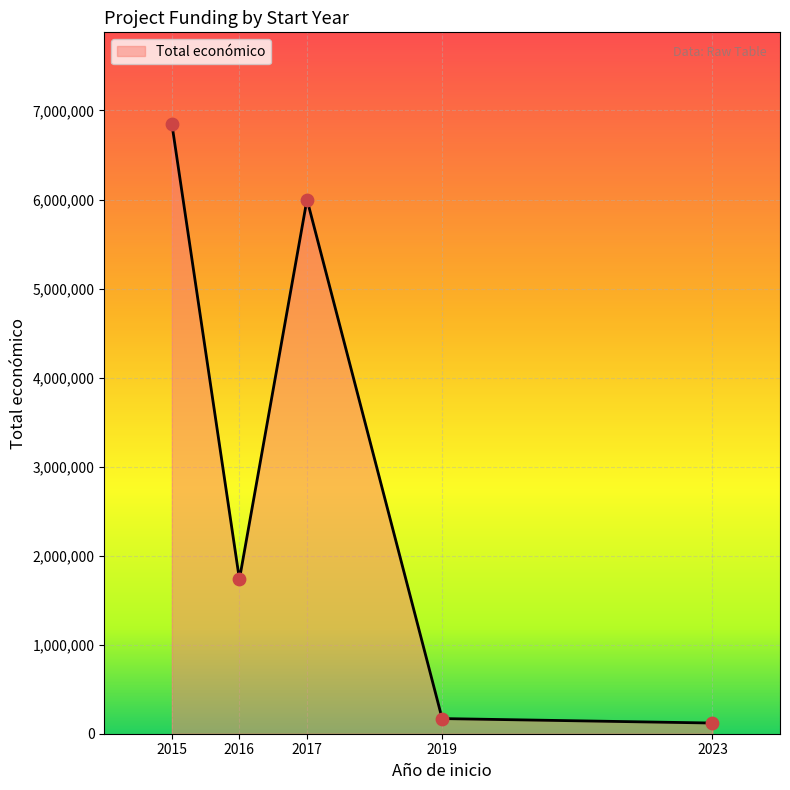

What is the change in value from 2015 to 2017?

-850000